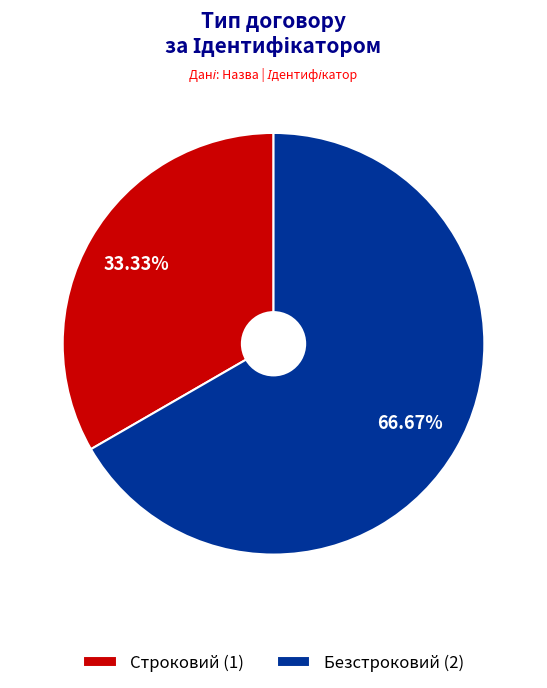

Count the number of slices in the pie.

2